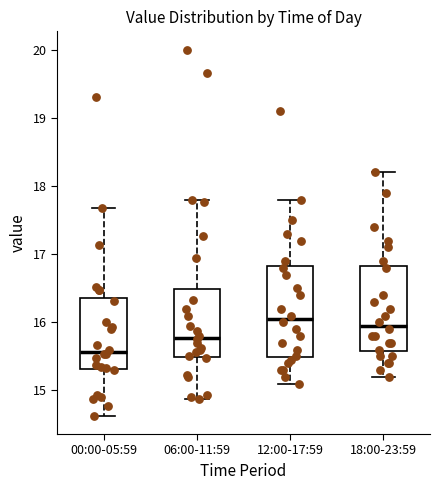

Where is the upper edge of the box for 06:00-11:59 on the y-axis? The values are not printed on the chart, so give them approximately, as read against the axis.

16.5